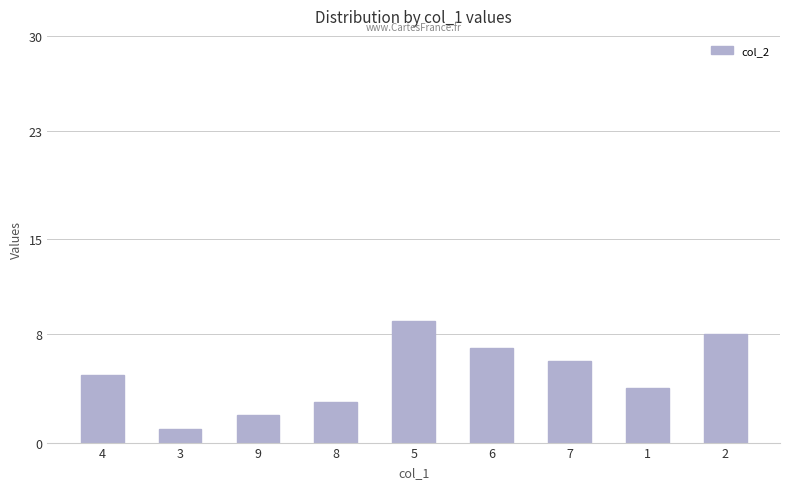

What is the change in value from 5 to 6?

-2